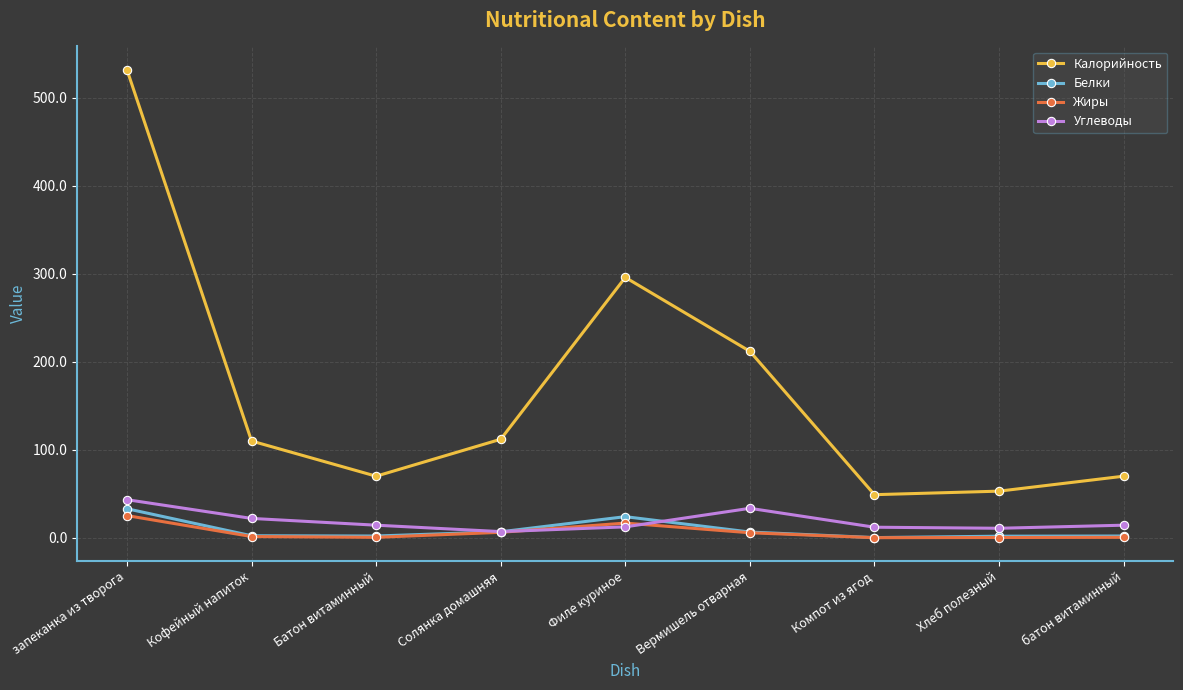

True or false: Углеводы has a value of 22.0 at Кофейный напиток.

True